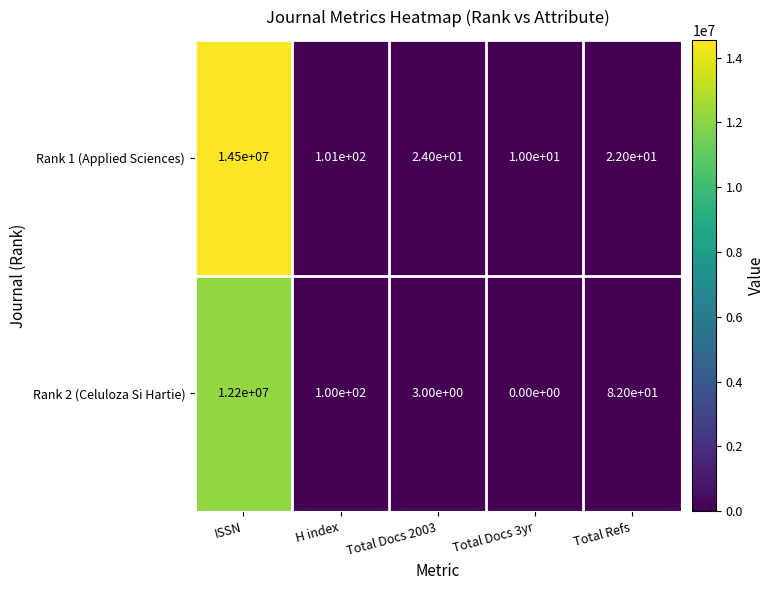

Which series changed the most between ISSN and Total Refs?

Rank 1 (Applied Sciences)